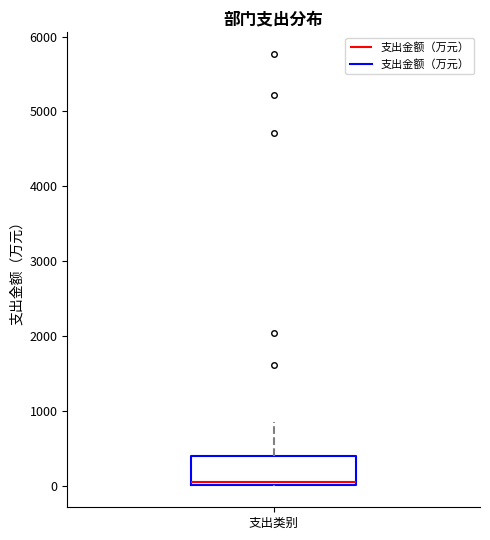

Transcribe this box plot: give where the median line is, the range the box spans, and where the two whiskers end, as read against the y-axis. The values are not printed on the chart, so give them approximately, as read against the axis.

median 0 (just above the box's lower edge), box 0 to 400, whiskers 0 to 800